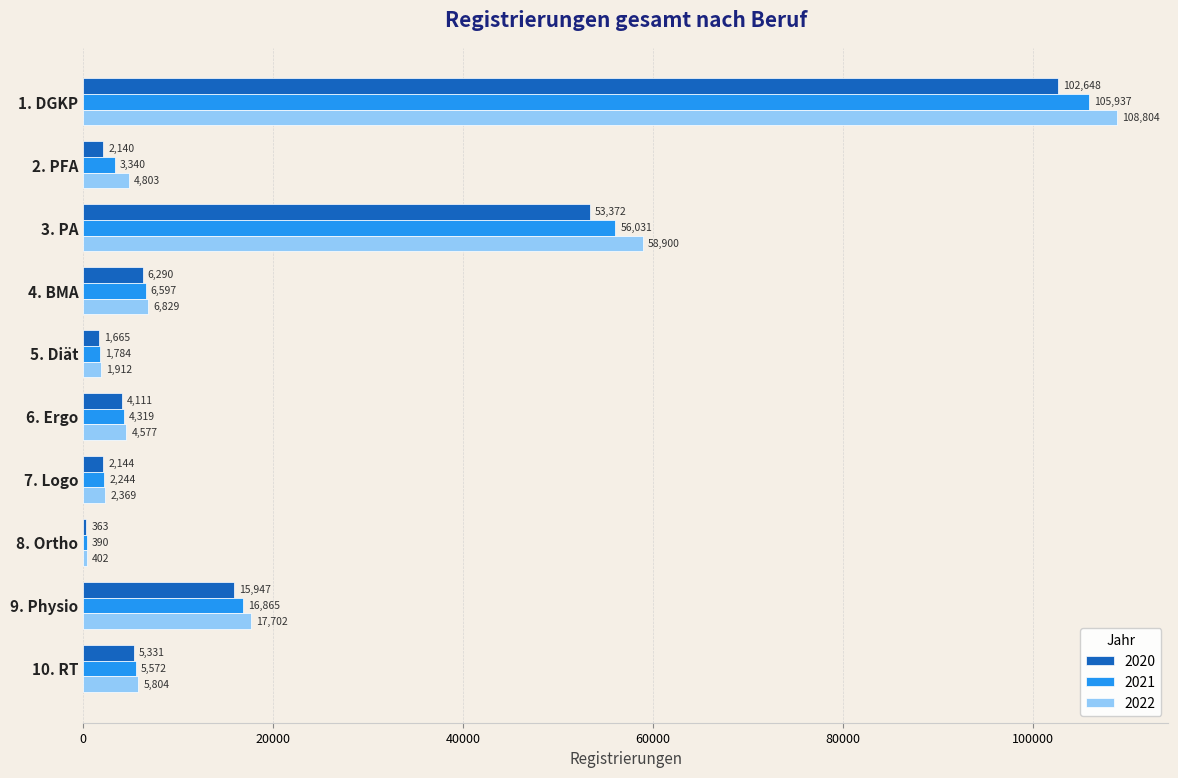

What is the greatest value displayed?

108804